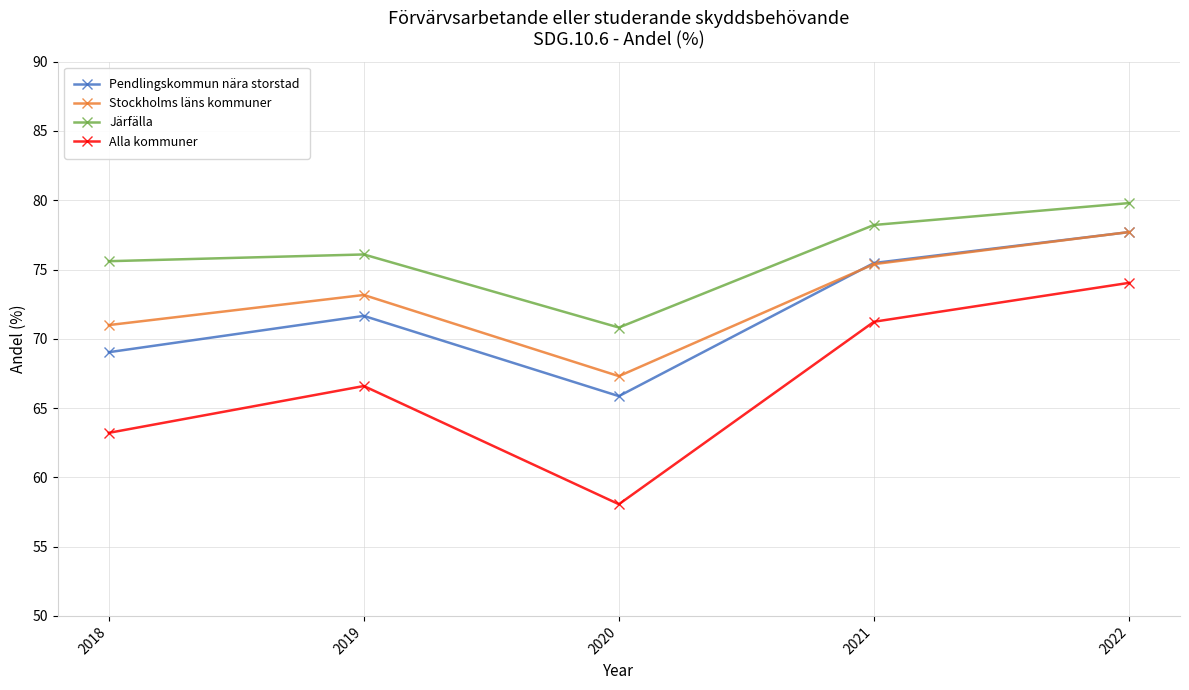

True or false: Alla kommuner and Järfälla cross at least once.

False